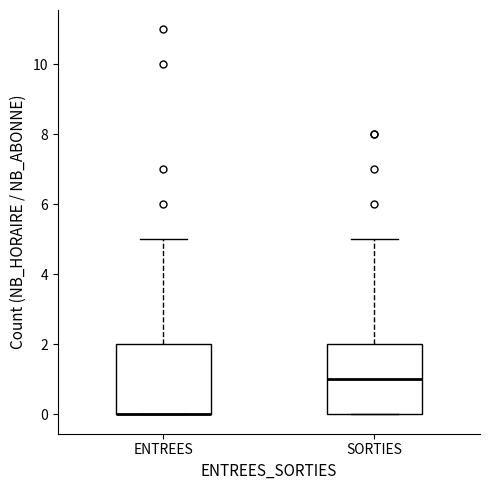

Reading left to right, transcribe this box plot: for each box, give where its median line is, the range the box spans, and where its two whiskers end, as read against the y-axis. The values are not printed on the chart, so give them approximately, as read against the axis.

ENTREES: median 0 (drawn on the box's lower edge), box 0 to 2, whiskers 0 to 5
SORTIES: median 1, box 0 to 2, whiskers 0 to 5